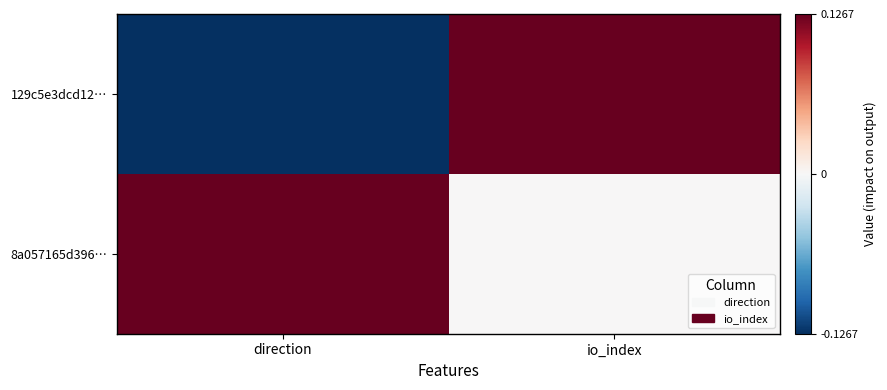

What is the total value across all series at io_index?

0.1